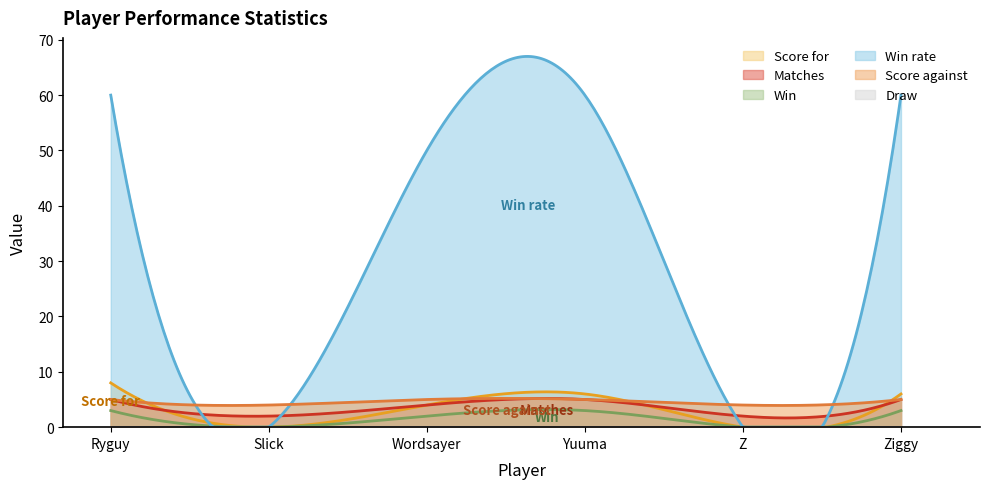

At how many categories does at least one series exceed 38?

4